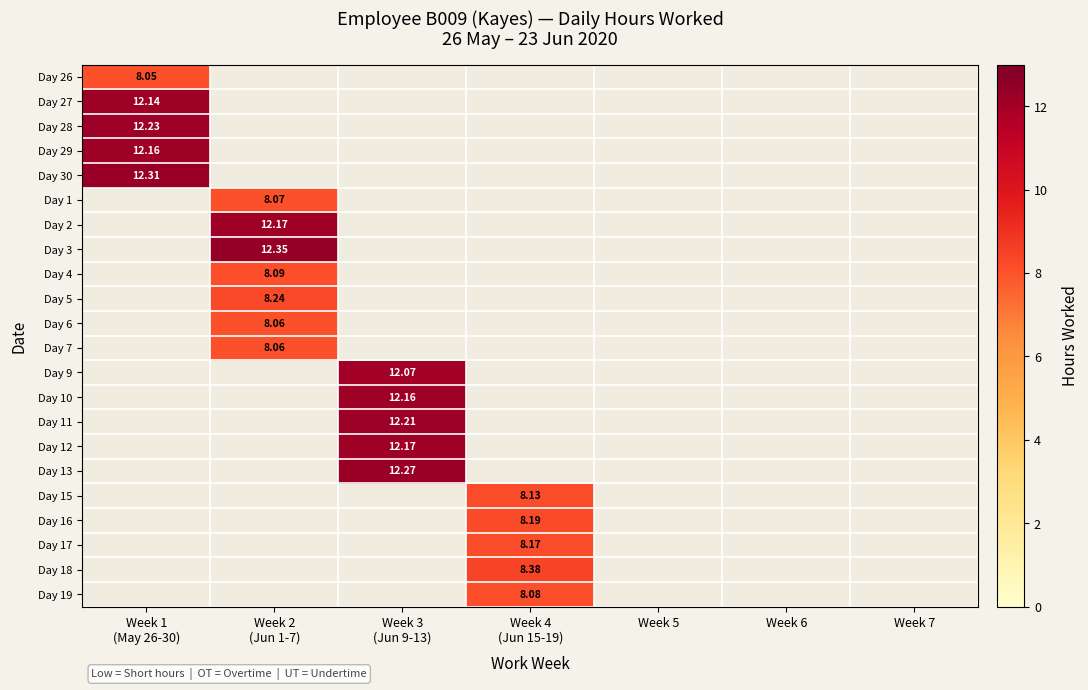

The Day 11 series shows -7.6 at Week 5. True or false?

False